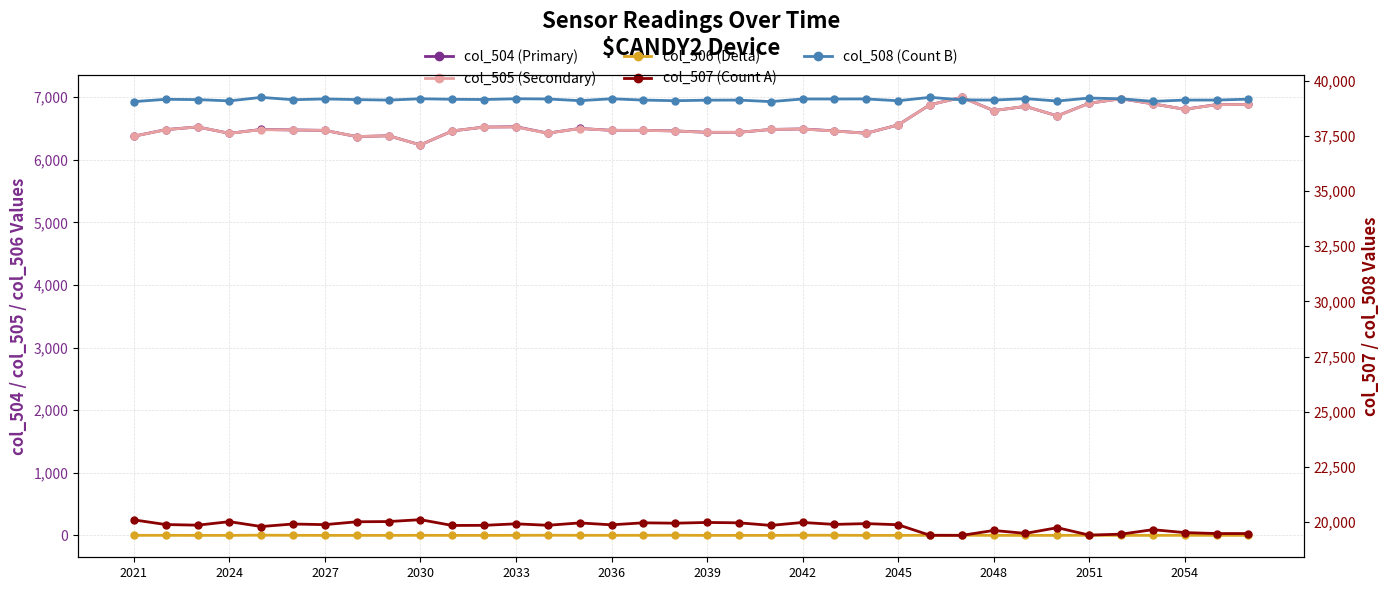

Reading left to right, transcribe all the data shown in this chart.

col_504 (Primary): 6377	6482	6525	6423	6485	6477	6470	6371	6384	6238	6461	6523	6528	6426	6501	6471	6471	6462	6439	6439	6485	6493	6462	6424	6557	6880	6998	6786	6853	6702	6904	6976	6894	6807	6882	6884
col_505 (Secondary): 6376	6481	6525	6423	6482	6476	6470	6371	6384	6237	6461	6523	6524	6424	6500	6470	6470	6460	6439	6439	6485	6491	6460	6424	6557	6879	6996	6786	6853	6702	6902	6976	6894	6806	6881	6884
col_506 (Delta): 1	1	0	0	3	1	0	0	0	1	0	0	1	2	1	1	1	2	0	0	0	2	2	0	0	1	2	0	0	0	2	0	0	1	1	0
col_507 (Count A): 20106	19895	19866	20025	19805	19919	19890	20020	20030	20115	19853	19859	19927	19861	19968	19882	19973	19956	19989	19973	19856	19989	19901	19937	19886	19408	19404	19627	19494	19753	19416	19460	19662	19530	19487	19487
col_508 (Count B): 39052	39158	39144	39087	39245	39139	39175	39144	39121	39182	39159	39148	39182	39173	39096	39182	39123	39094	39118	39123	39053	39172	39172	39174	39092	39247	39133	39122	39188	39080	39215	39181	39066	39123	39123	39164